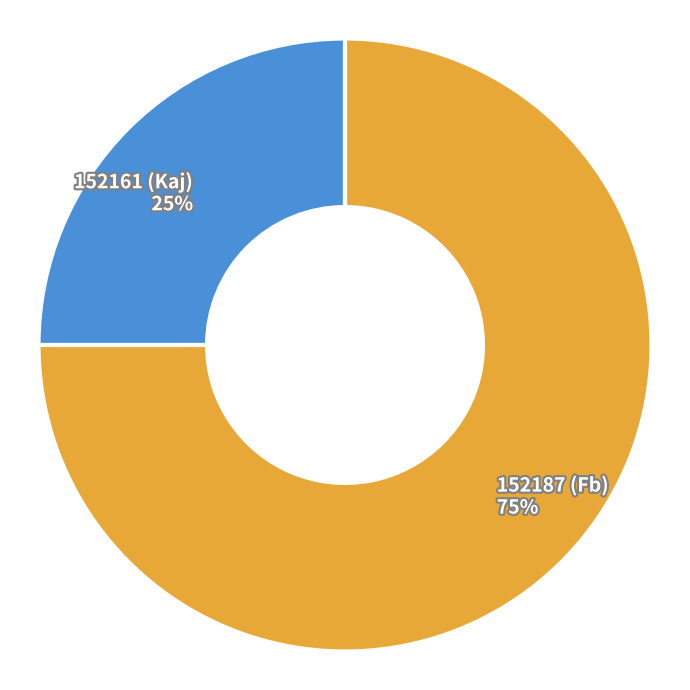

To the nearest percent, what percentage of the pie is 152187 (Fb) 75%?

75%